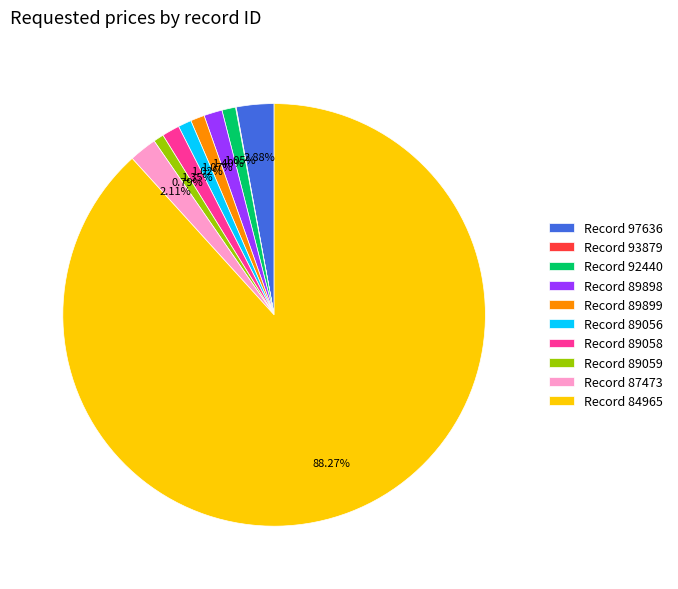

To the nearest percent, what is the average slice percentage?

10%